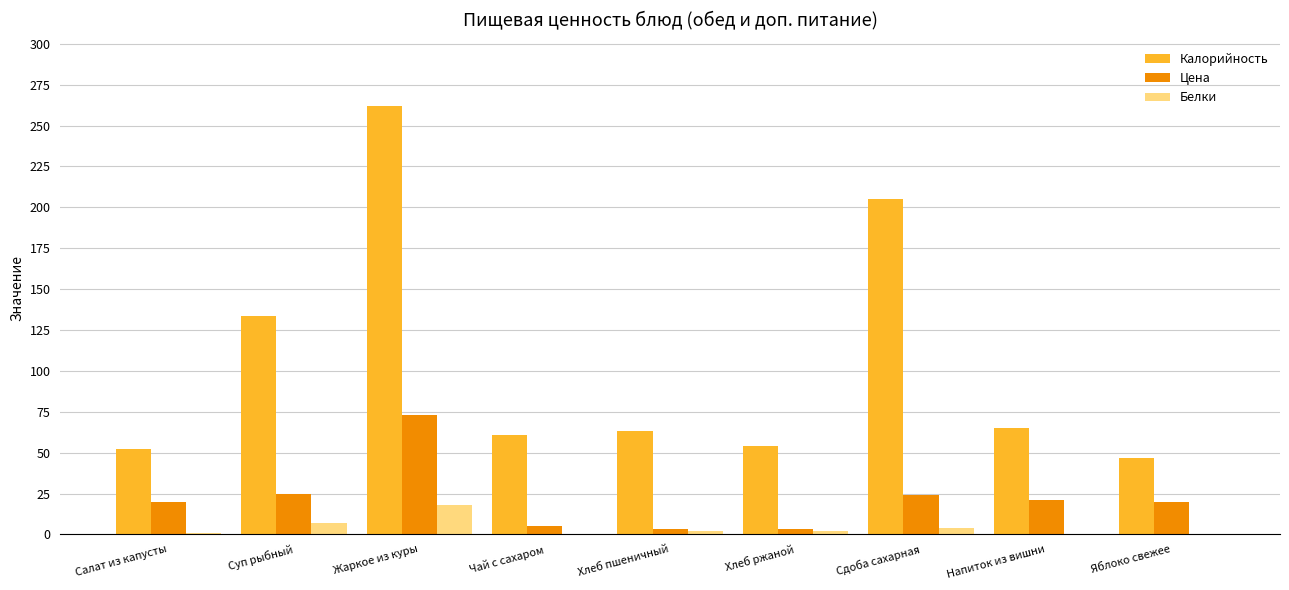

The value of Цена at Жаркое из куры is 73.0. True or false?

True